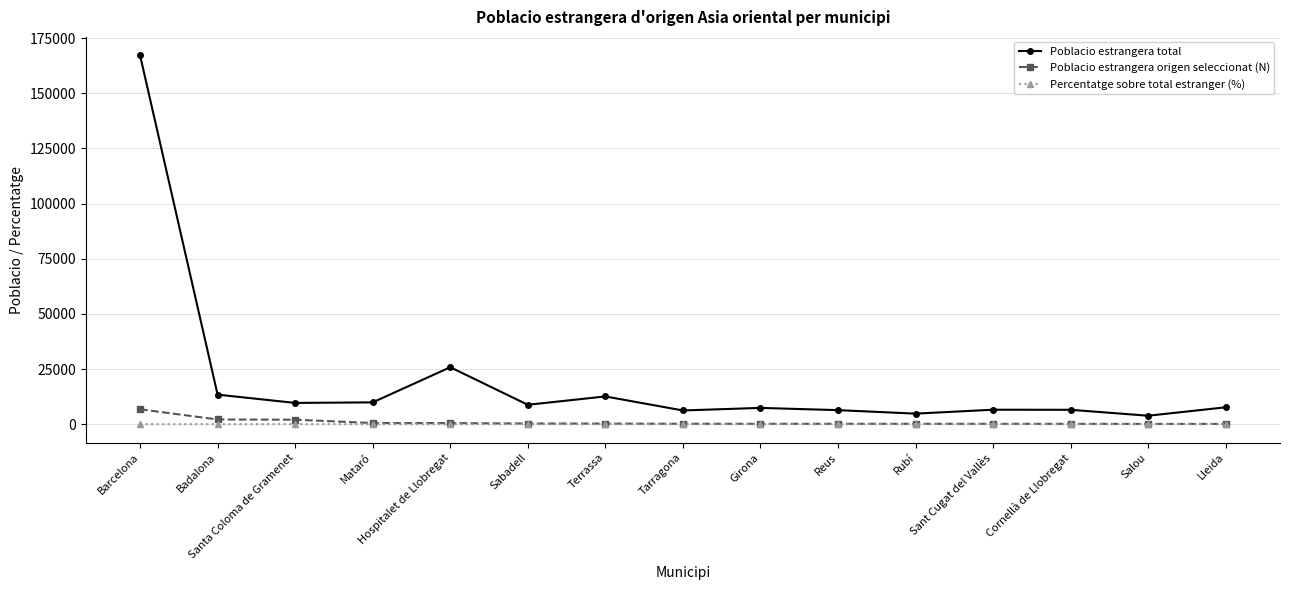

What is the sum of all Poblacio estrangera total values?

296684.0